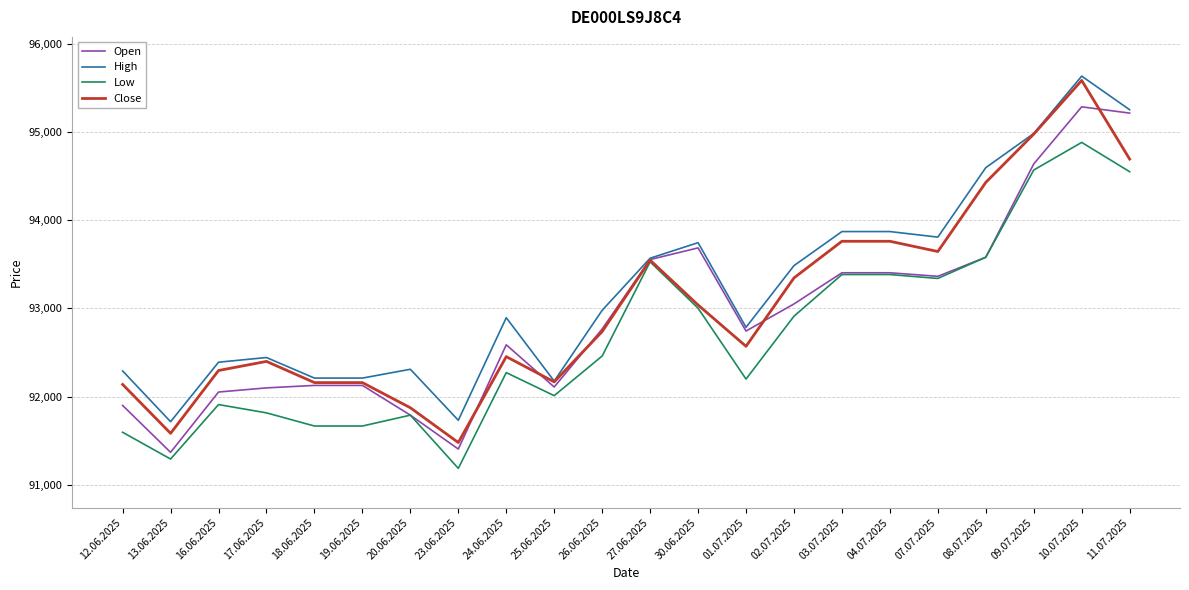

The Open series shows 91901 at 12.06.2025. True or false?

True